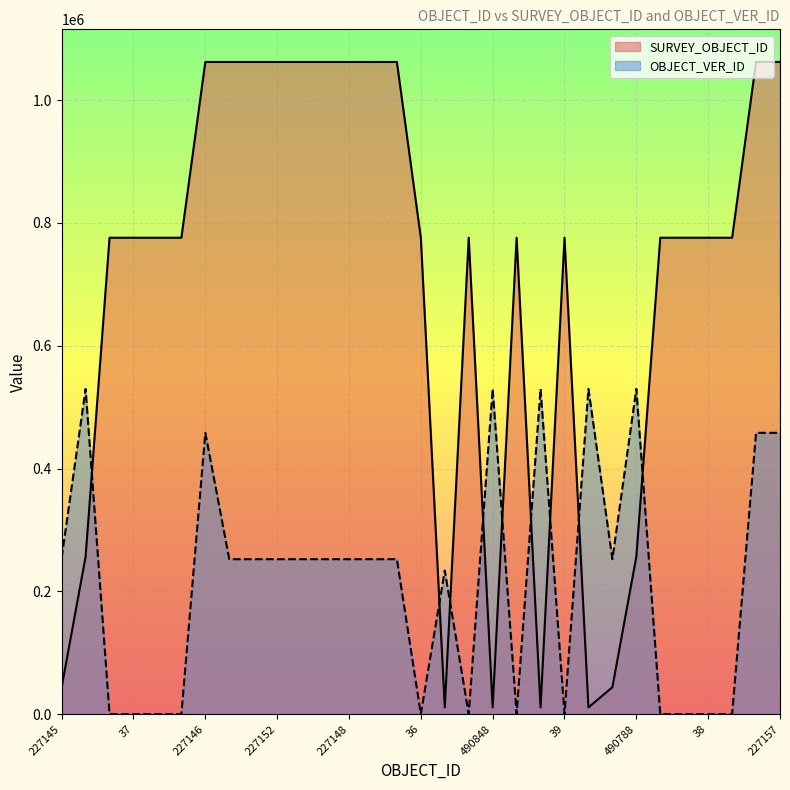

In OBJECT_VER_ID, how many points are higher than both neighbors (excluding endpoints)?

10